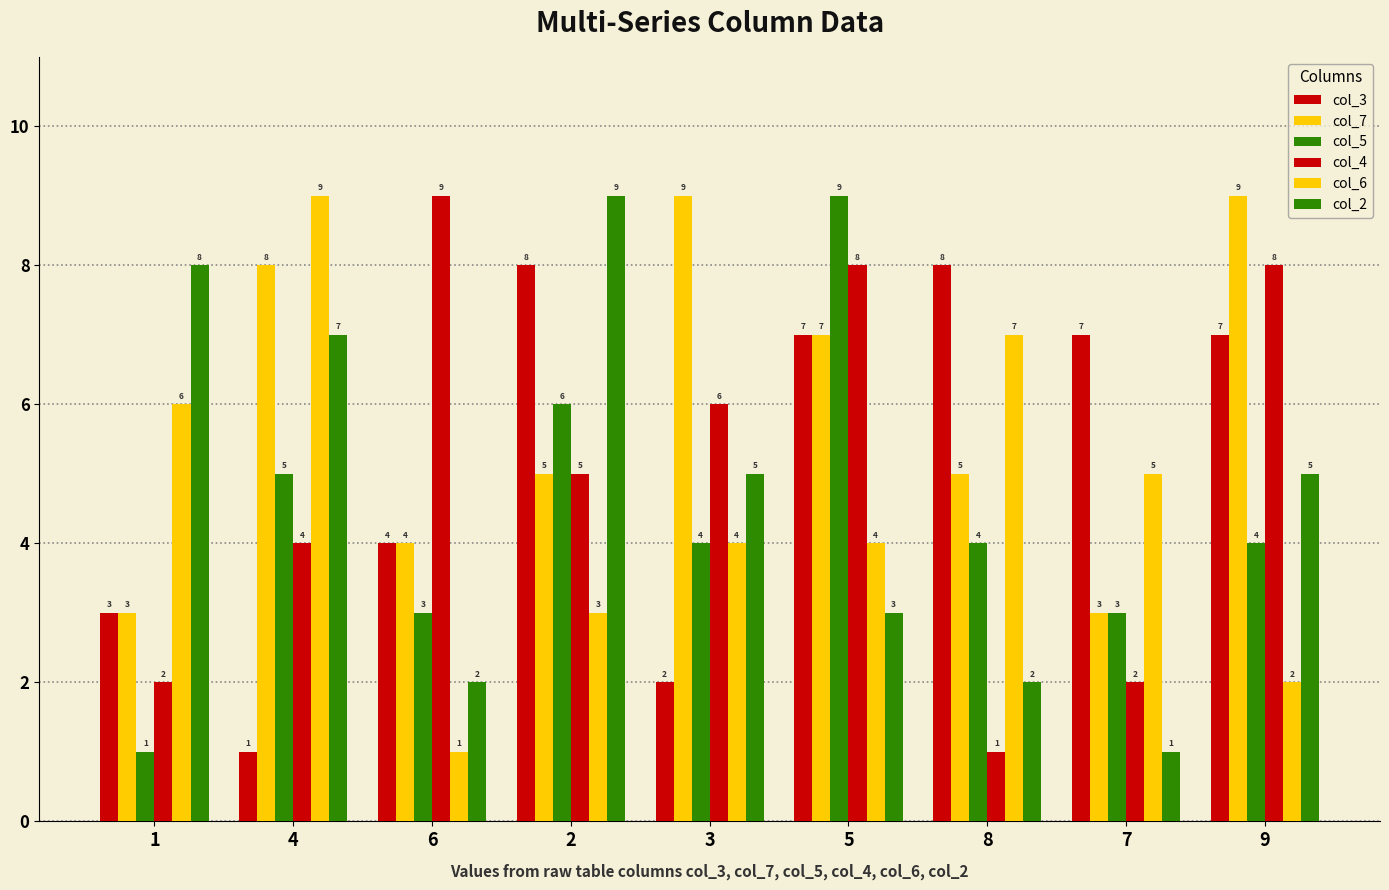

How many bars are there in each group?

6